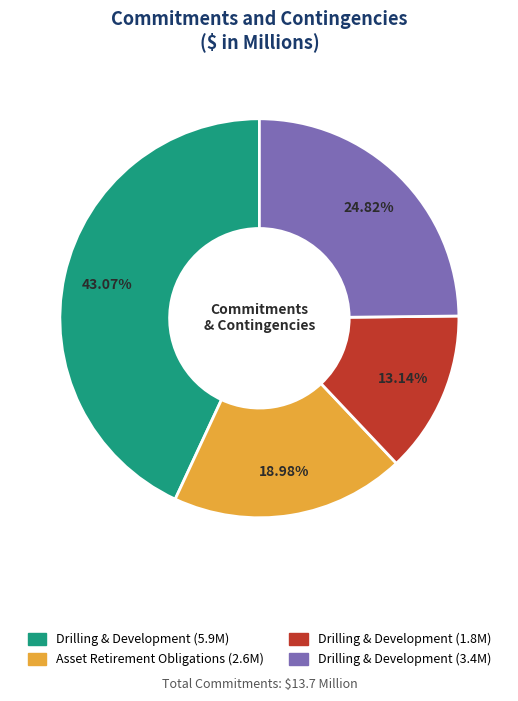

To the nearest percent, what is the average slice percentage?

25%